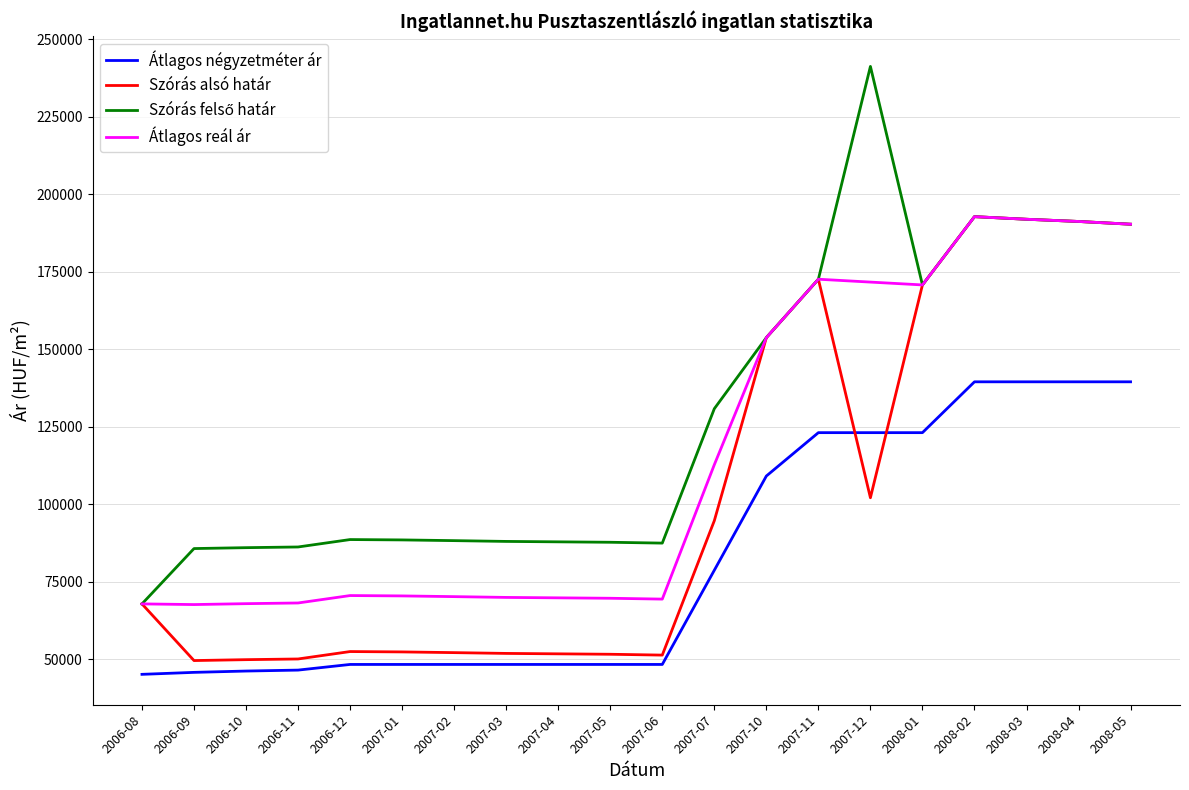

What is the minimum value shown in the chart?

45139